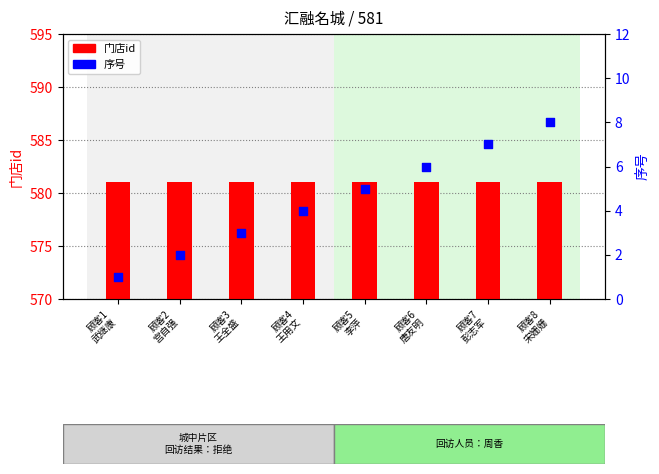

At which category is the sum across all series the highest?

顾客8
宋姗姗